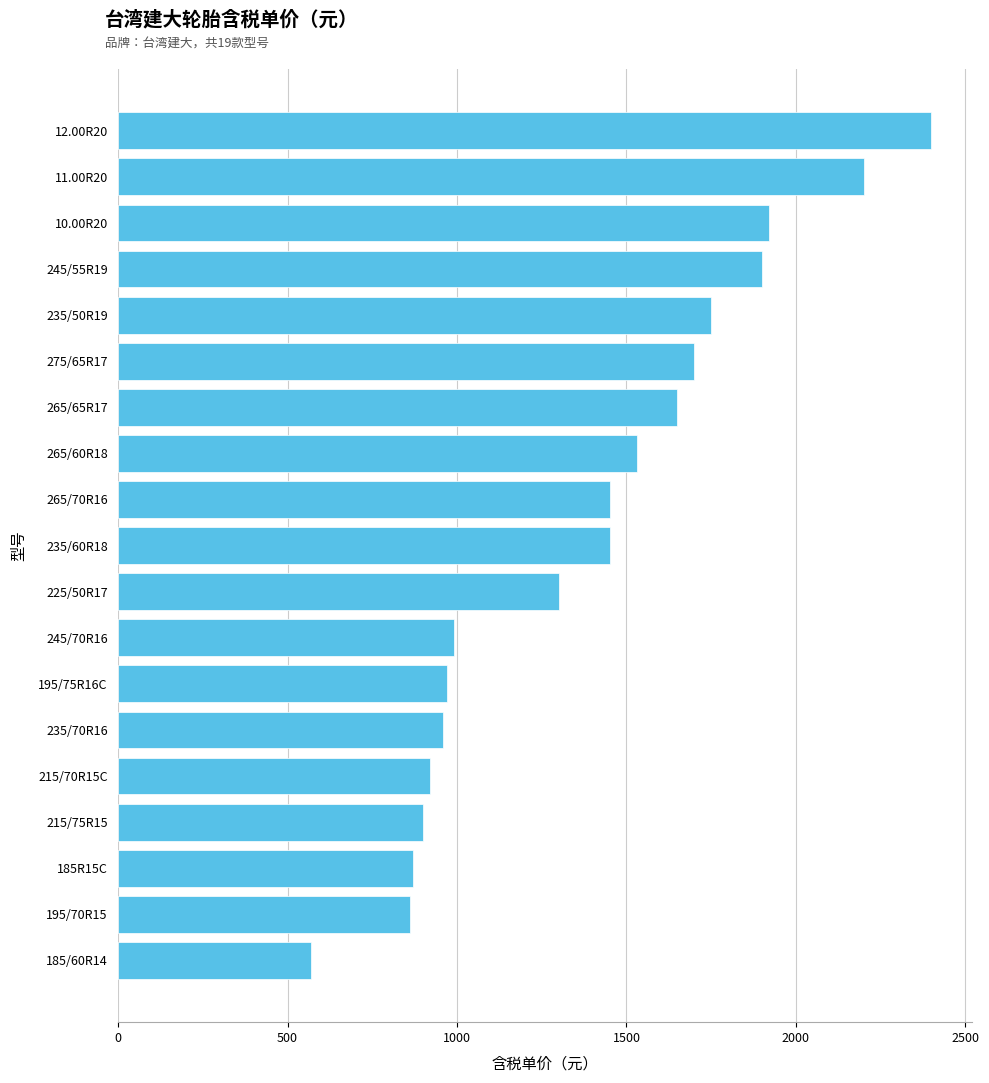

What is the label of the 2nd bar from the bottom?

195/70R15